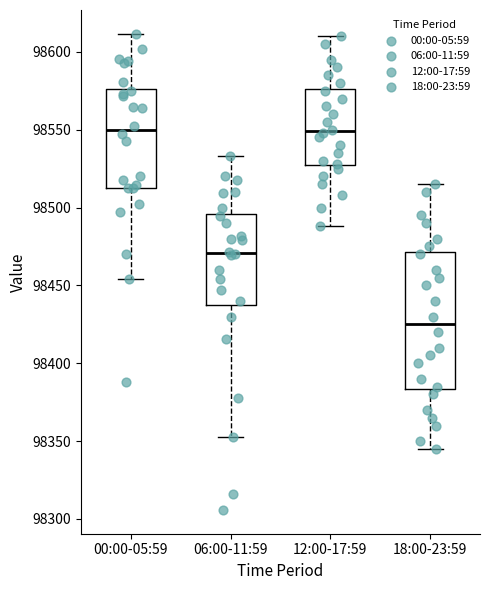

Where is the lower edge of the box for 00:00-05:59 on the y-axis? The values are not printed on the chart, so give them approximately, as read against the axis.

98515